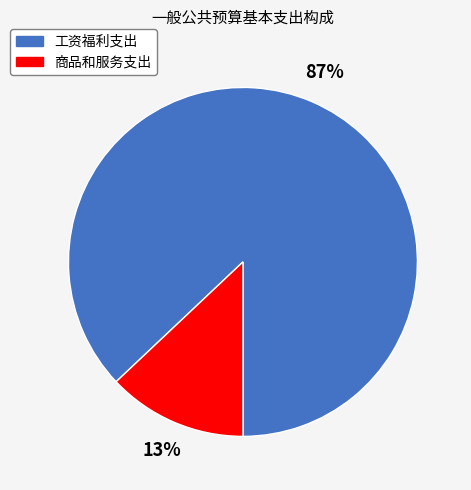

How many slices are in this pie chart?

2